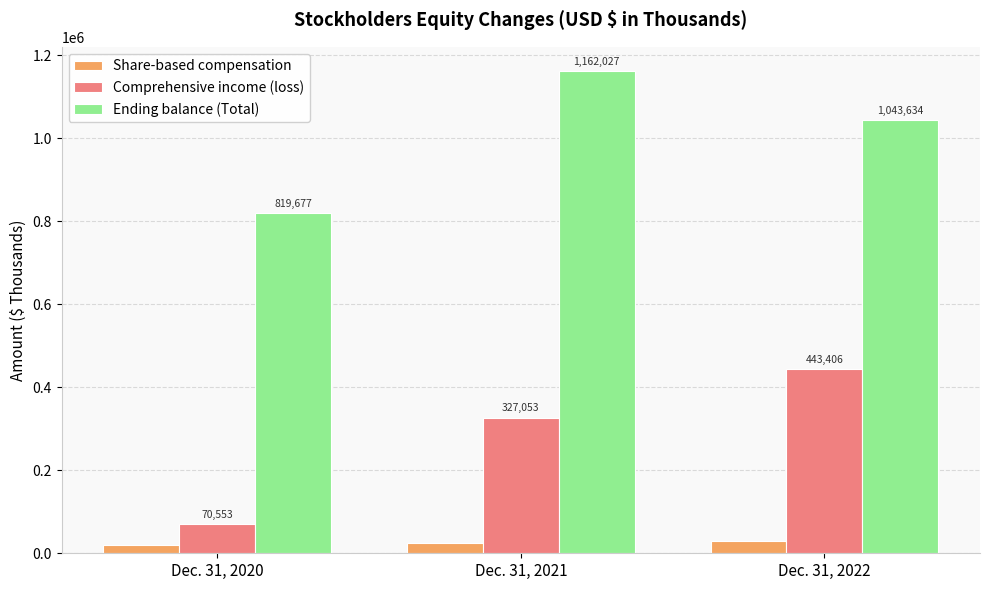

Reading left to right, extract all data points from this chart.

Share-based compensation: Dec. 31, 2020=20465	Dec. 31, 2021=25217	Dec. 31, 2022=30066
Comprehensive income (loss): Dec. 31, 2020=70553	Dec. 31, 2021=327053	Dec. 31, 2022=443406
Ending balance (Total): Dec. 31, 2020=819677	Dec. 31, 2021=1162027	Dec. 31, 2022=1043634